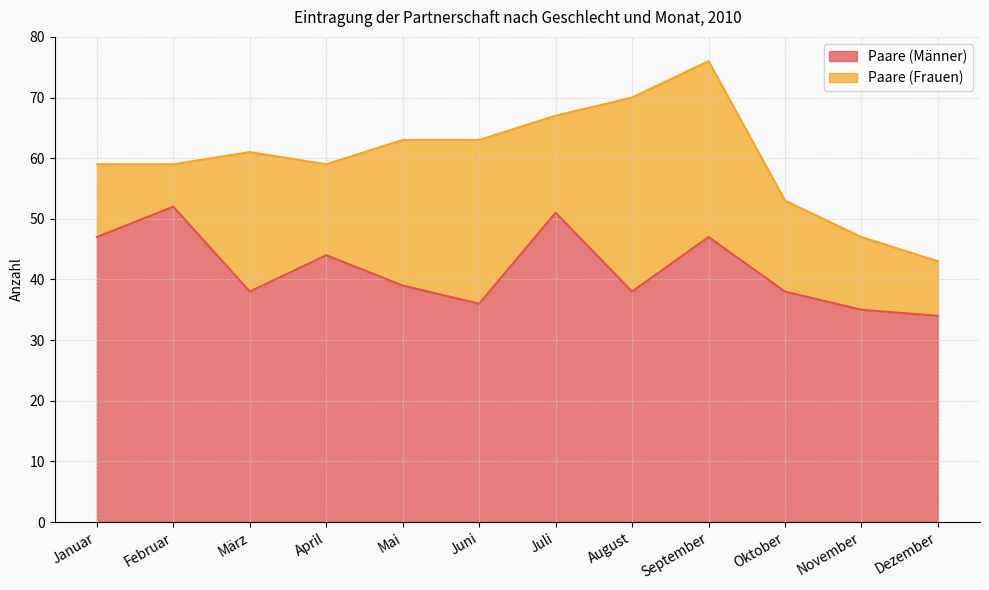

Rank the categories by value from lowest to highest.

Dezember, November, Juni, März, August, Oktober, Mai, April, Januar, September, Juli, Februar